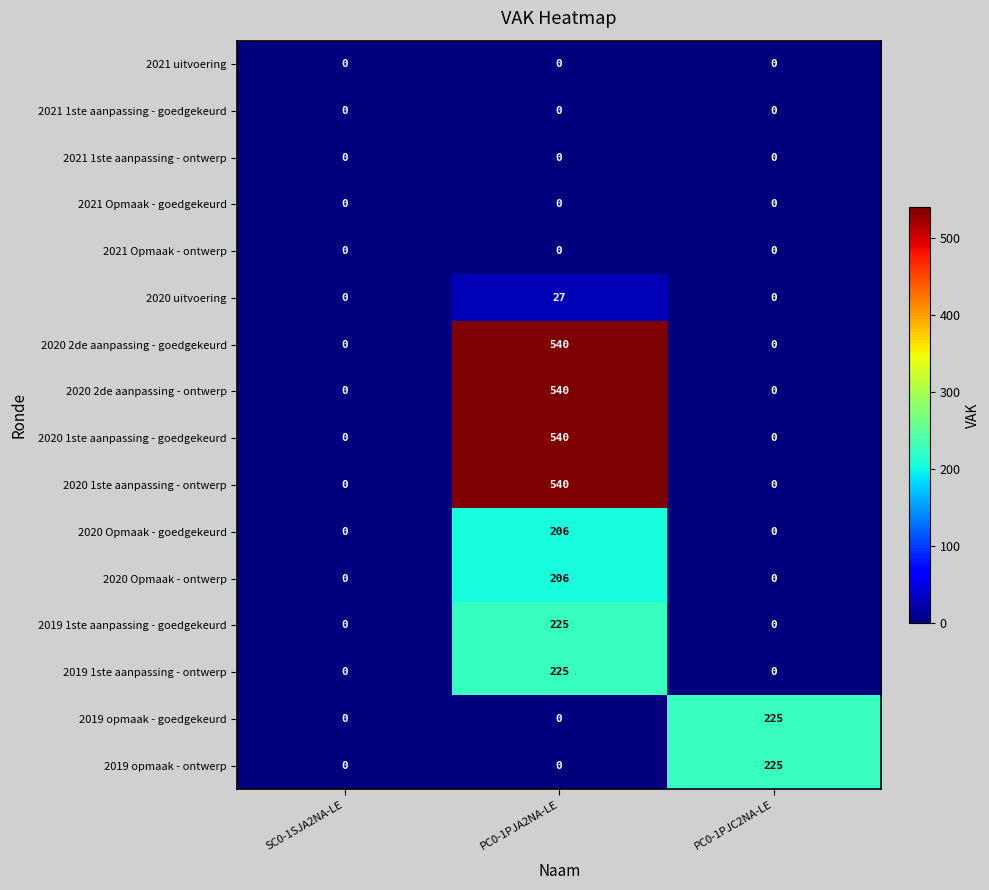

What is the sum of all 2020 1ste aanpassing - goedgekeurd values?

540